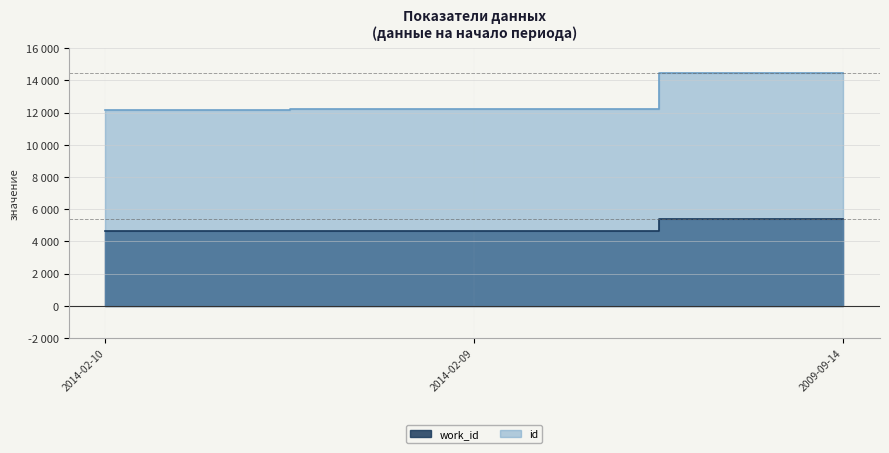

At how many categories does at least one series exceed 7693?

3